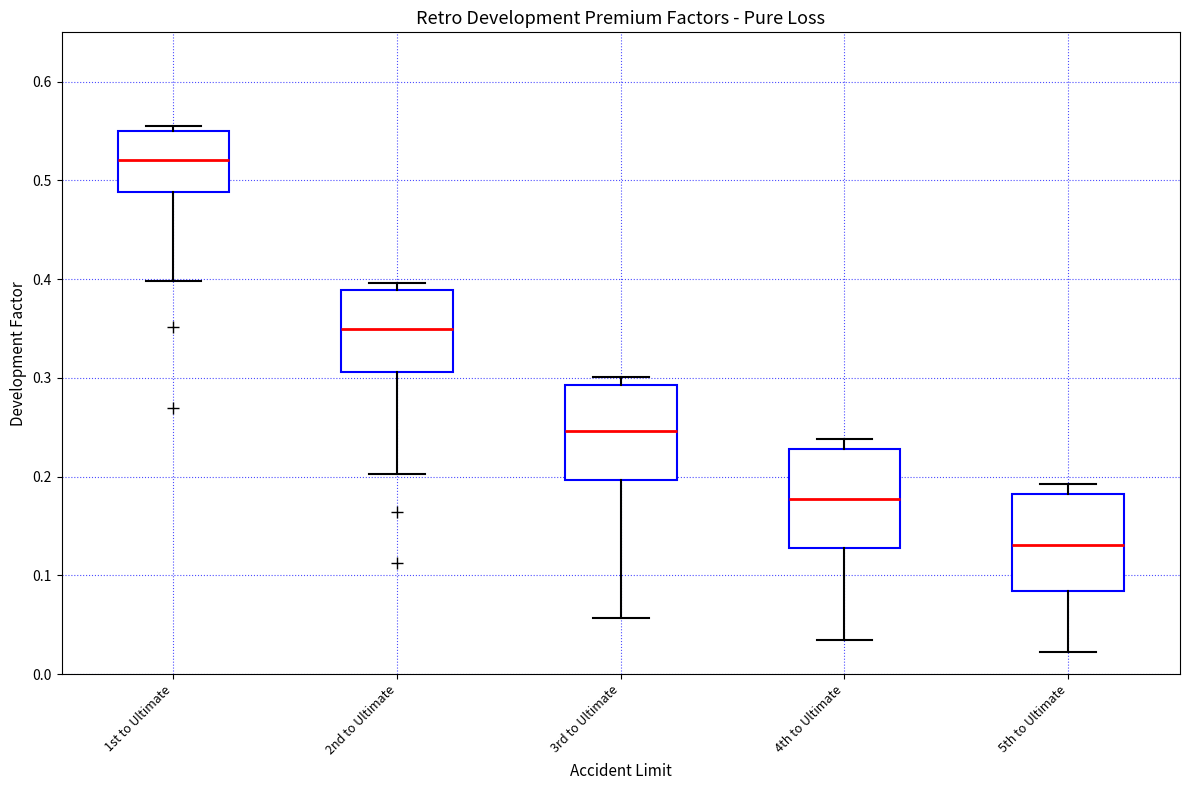

Which box's median line is the highest?

1st to Ultimate